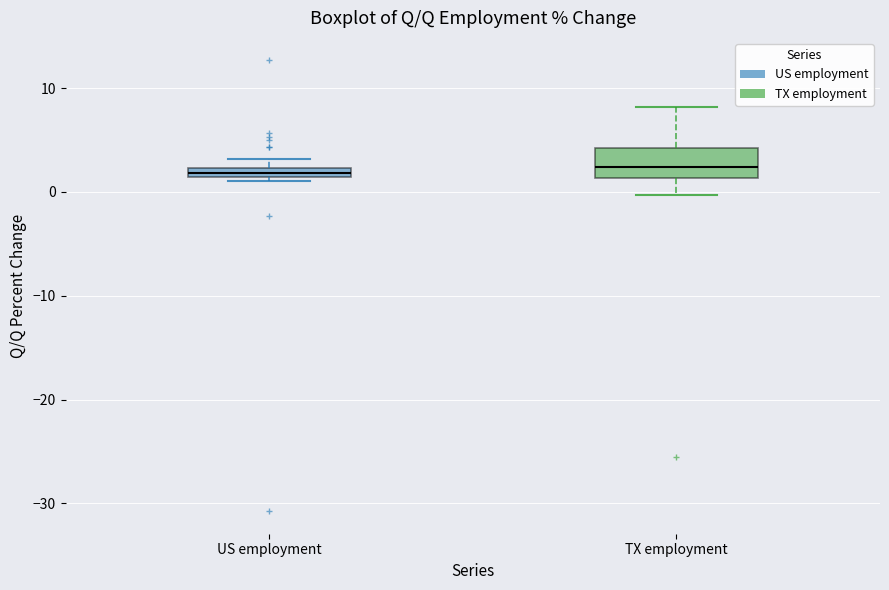

Comparing the boxes themselves (not the whiskers), which one is the tallest?

TX employment